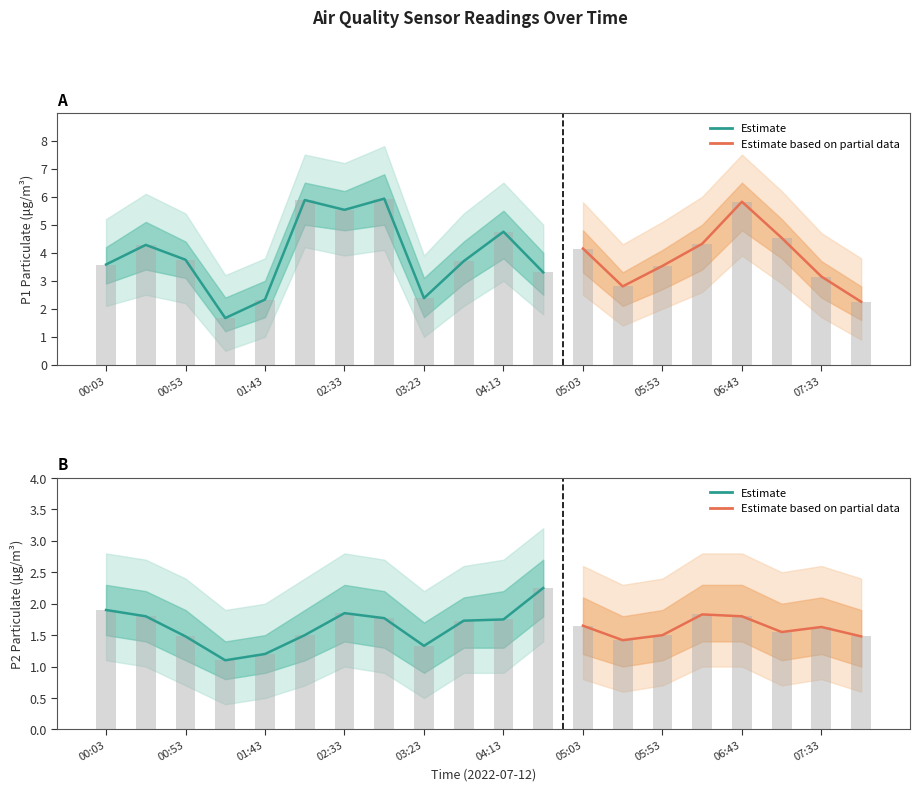

Between 05:28 and 07:08, which series saw the biggest shift?

P1